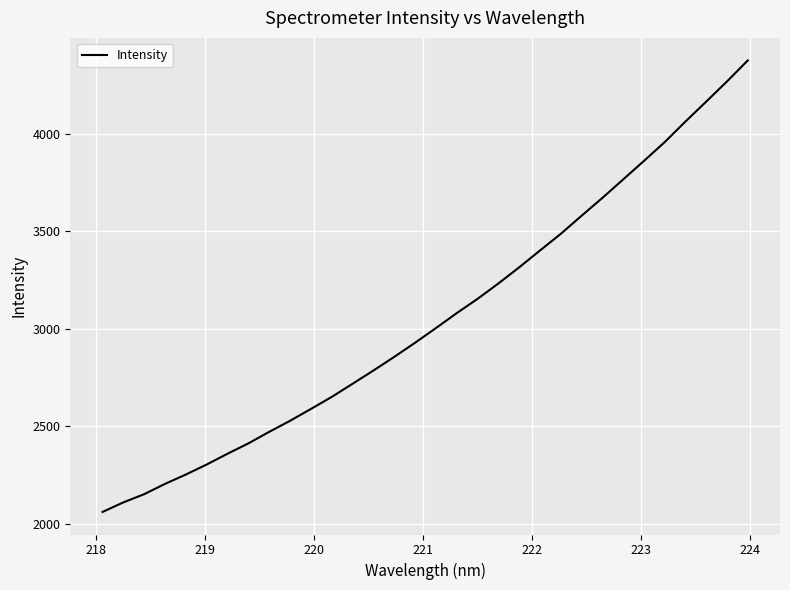

What is the difference between the maximum and minimum values?

2315.3